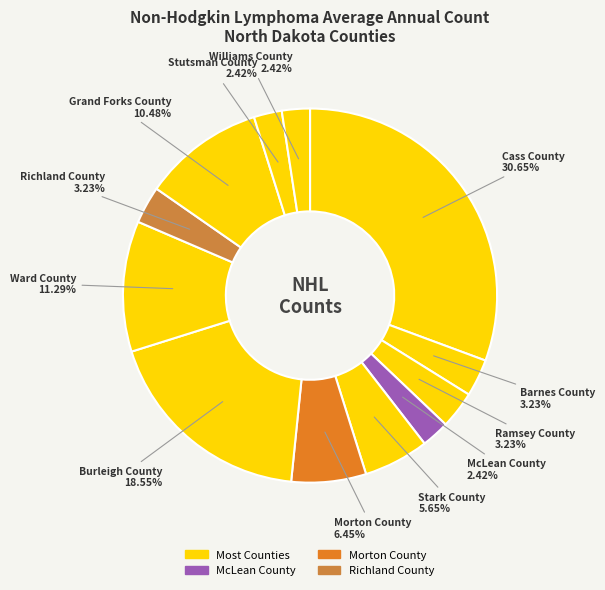

How many slices are in this pie chart?

12